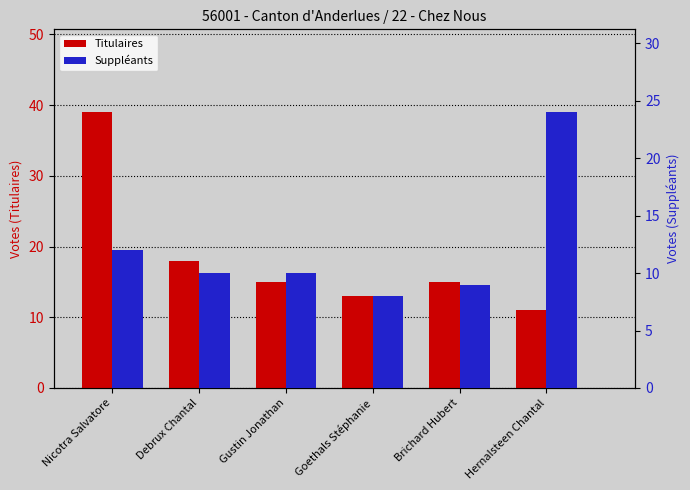

Are the bars horizontal?

No